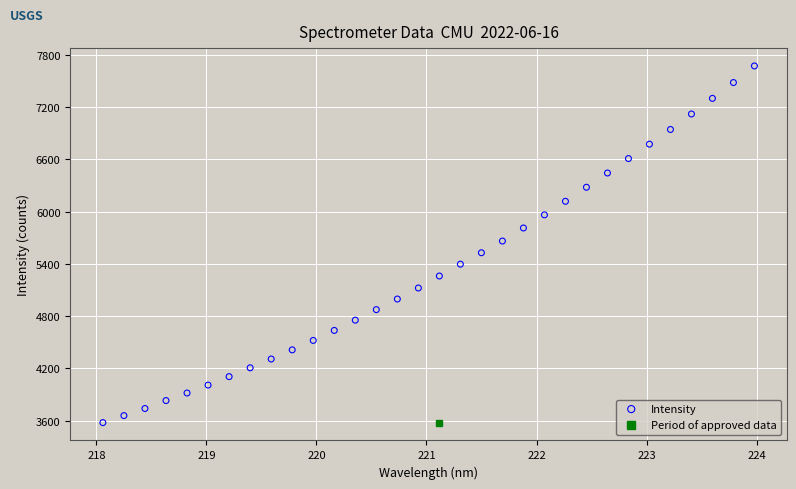

What is the range of Y values (max minus min)?

4091.9